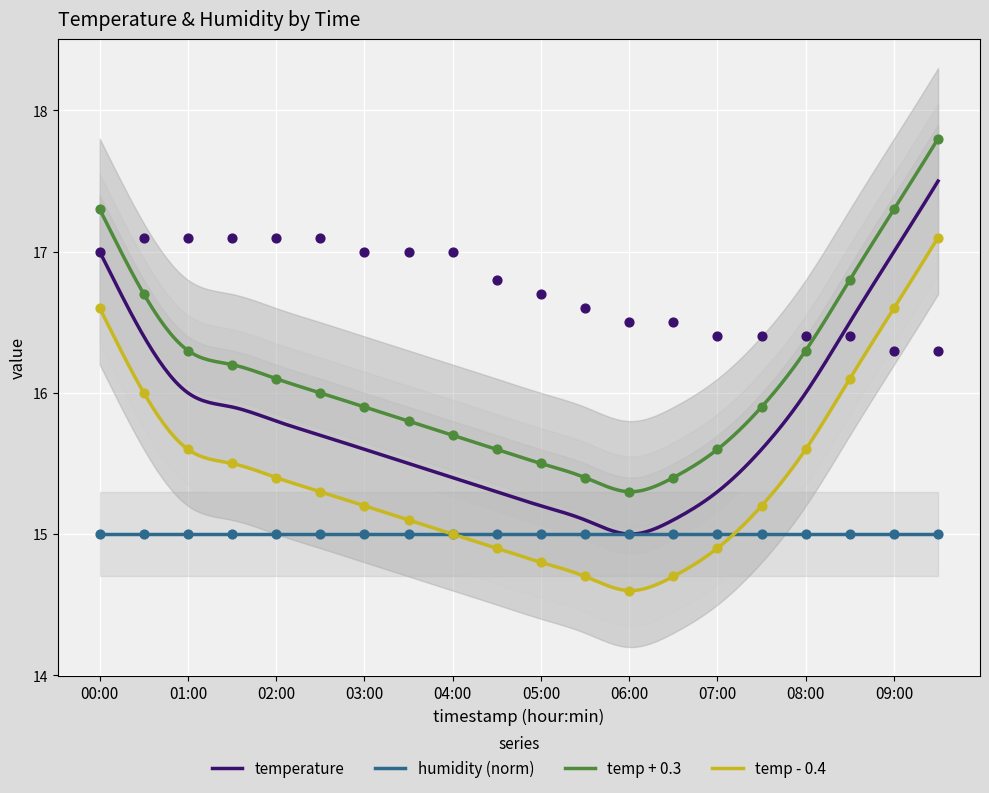

Which series has the widest spread of Y values?

temperature